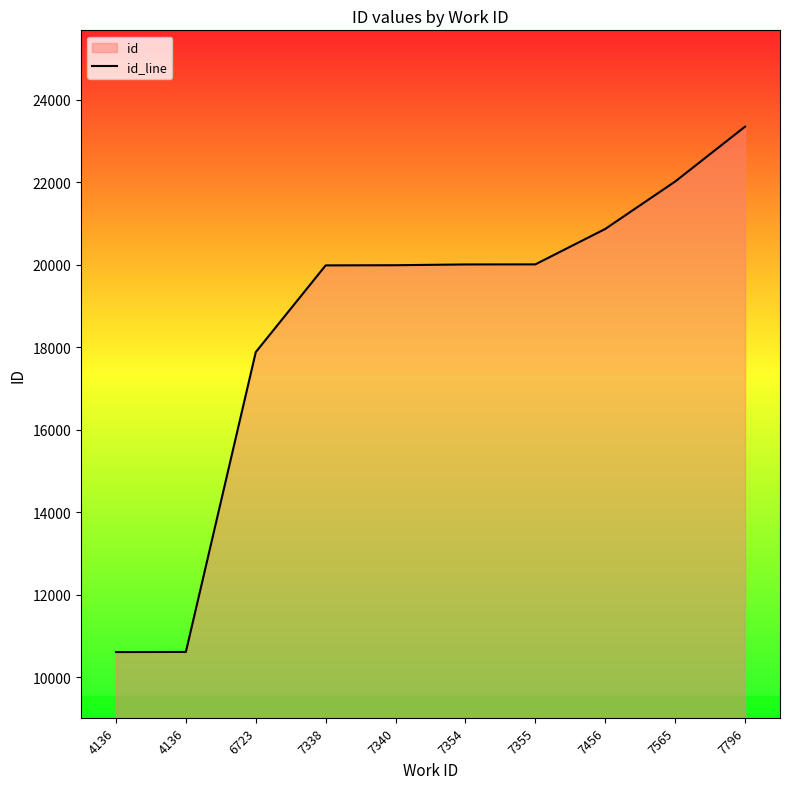

How many data points does each series have?

10